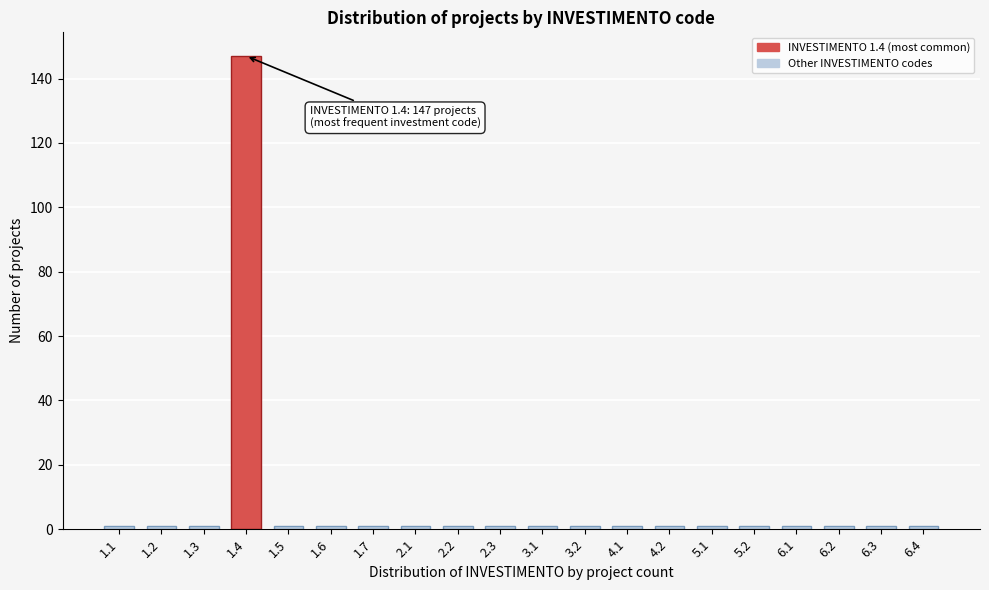

Reading left to right, what are all the values shown in this chart?

1.1=1	1.2=1	1.3=1	1.4=147	1.5=1	1.6=1	1.7=1	2.1=1	2.2=1	2.3=1	3.1=1	3.2=1	4.1=1	4.2=1	5.1=1	5.2=1	6.1=1	6.2=1	6.3=1	6.4=1